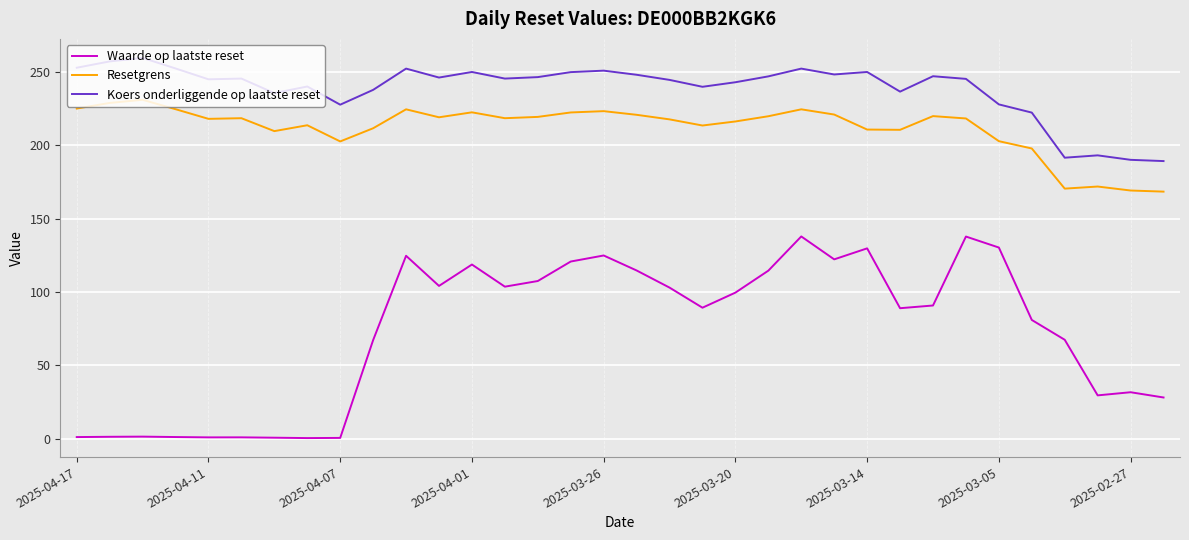

True or false: Waarde op laatste reset and Resetgrens intersect in this chart.

False